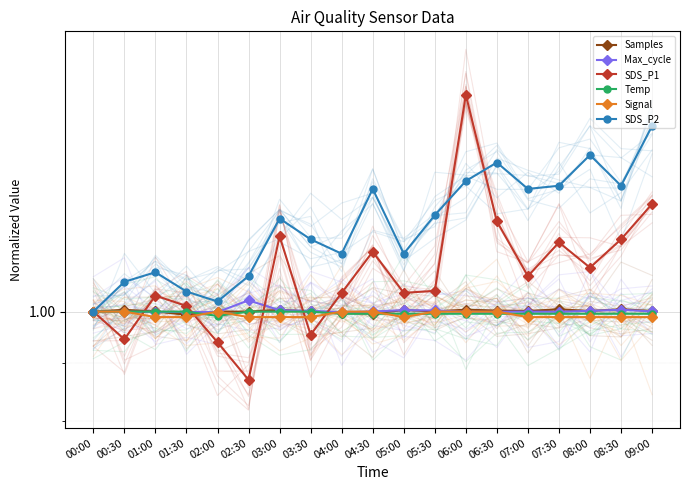

At how many categories does at least one series exceed 1?

18